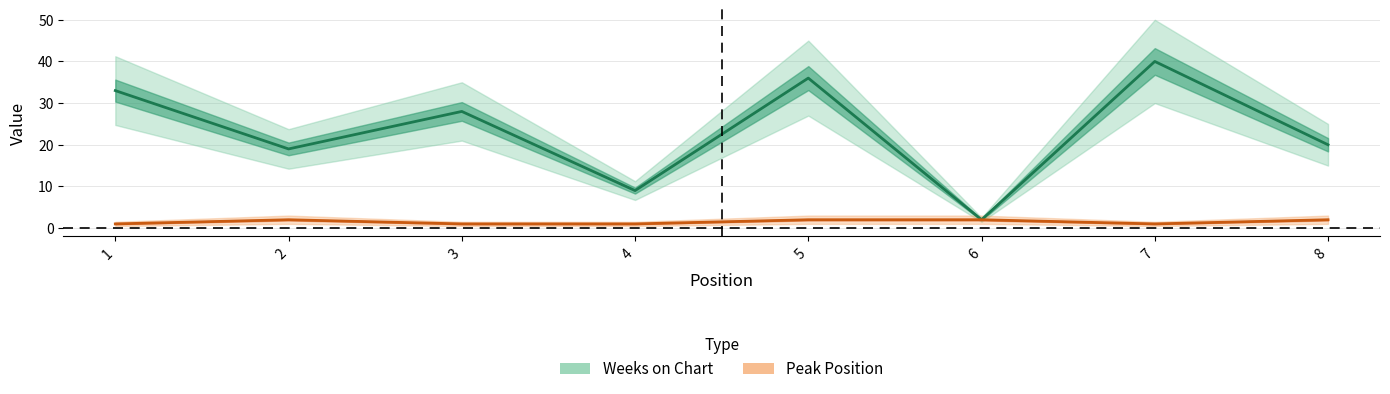

What is the value of the Weeks on Chart point at the 2nd from the left?

19